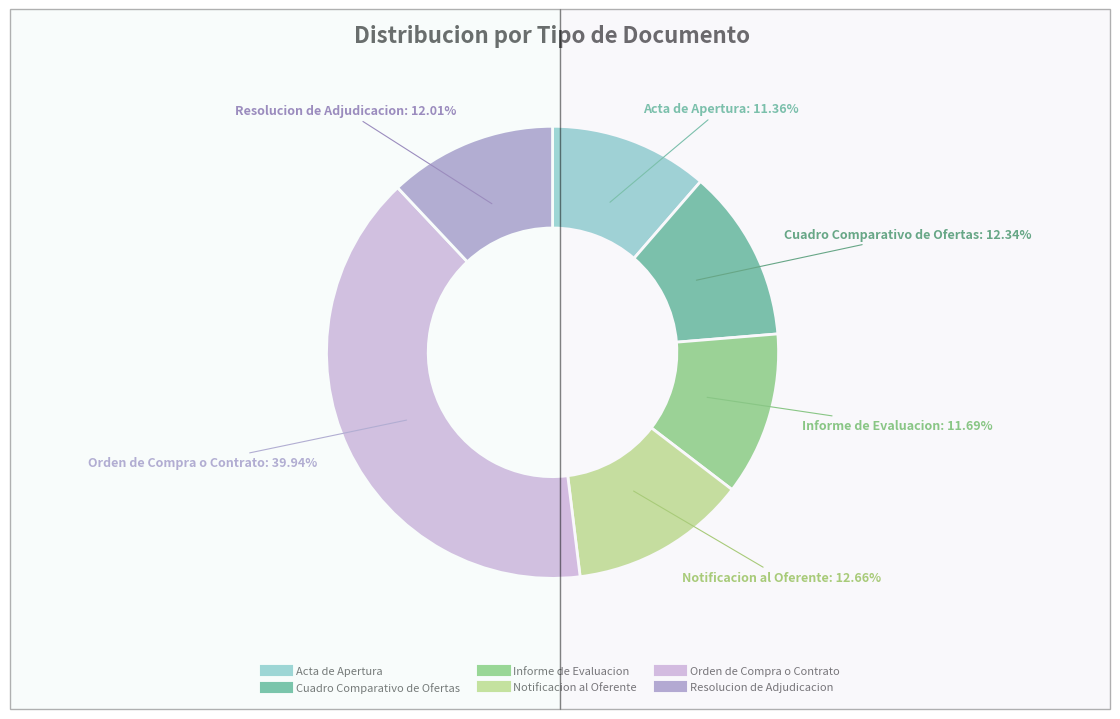

To the nearest percent, what is the difference between the largest and smallest slice percentages?

29%